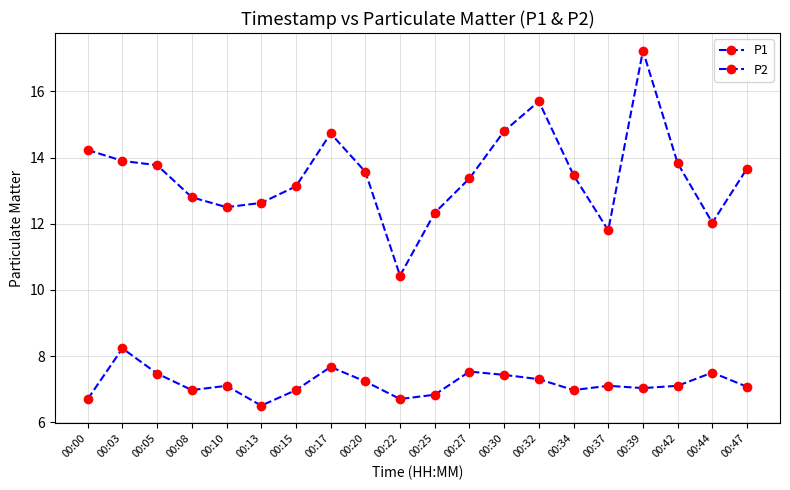

Is this an area chart (filled region under the line)?

No